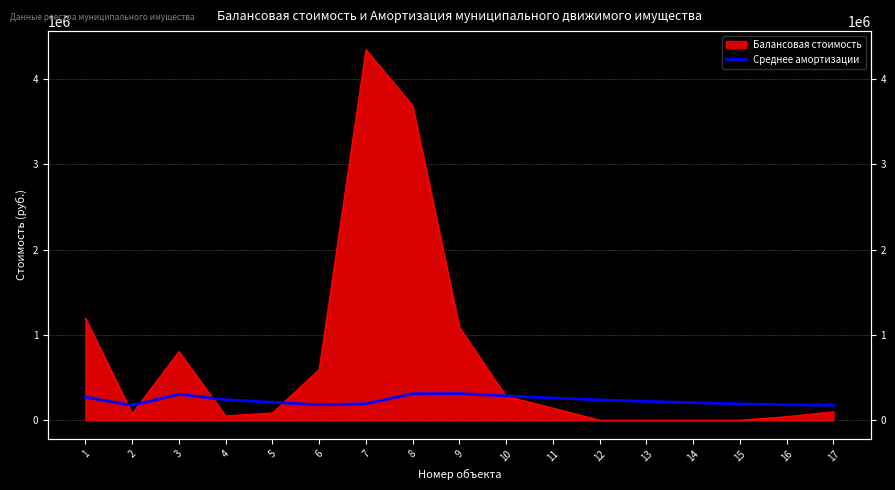

Reading left to right, transcribe all the data shown in this chart.

1=269379.0	2=174064.5	3=303624.7	4=240343.5	5=209254.8	6=180431.5	7=192590.4	8=309417.2	9=312050.7	10=284507.9	11=260335.6	12=238659.7	13=220318.5	14=204597.5	15=190972.7	16=180247.0	17=175467.7